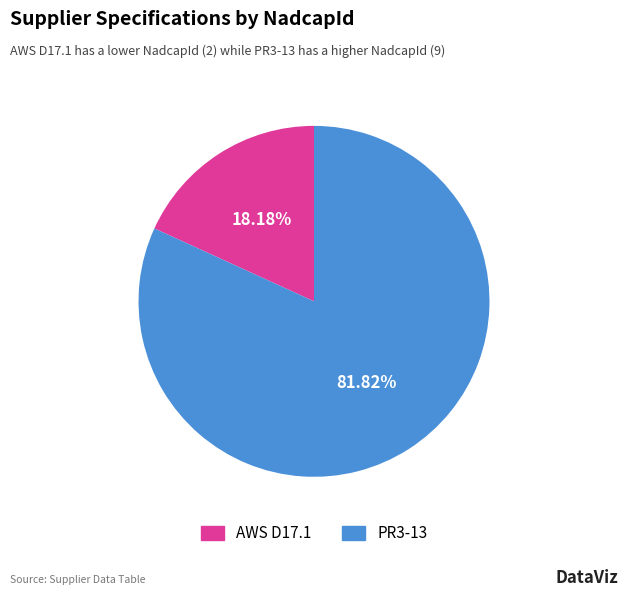

What percentage do PR3-13 and AWS D17.1 together represent?

100.0%